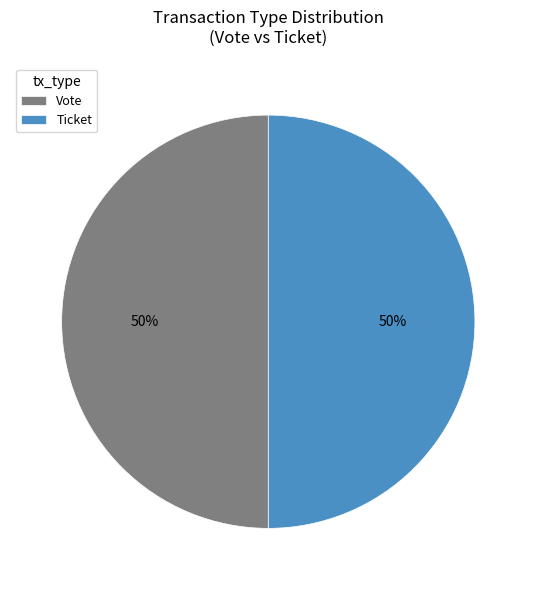

True or false: Vote accounts for 55% of the total.

False